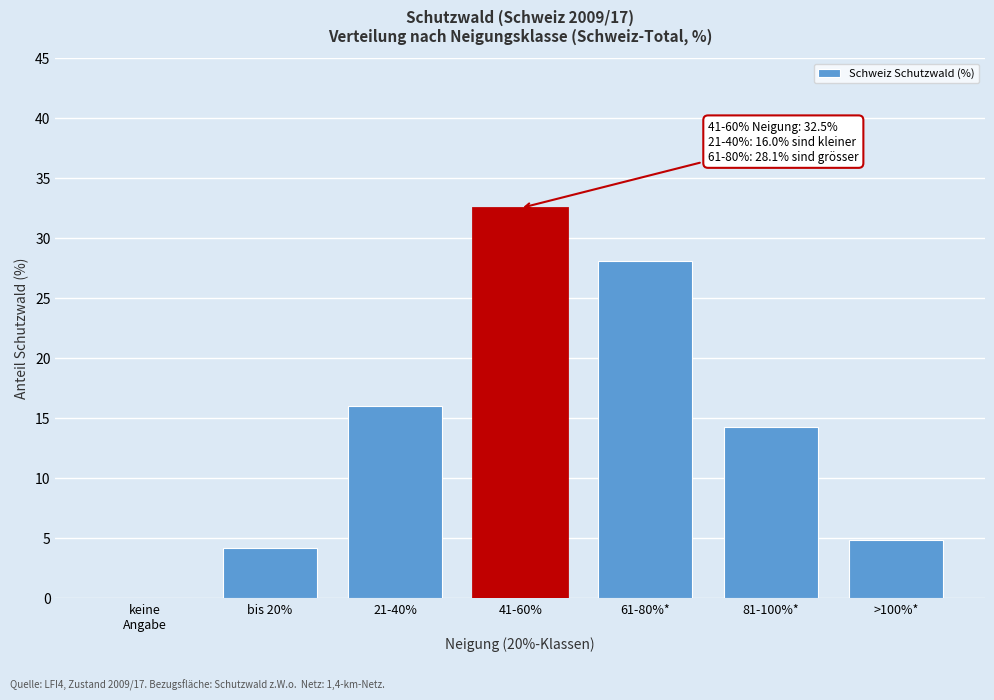

Is it true that the value at 81-100%* is 20.3?

False